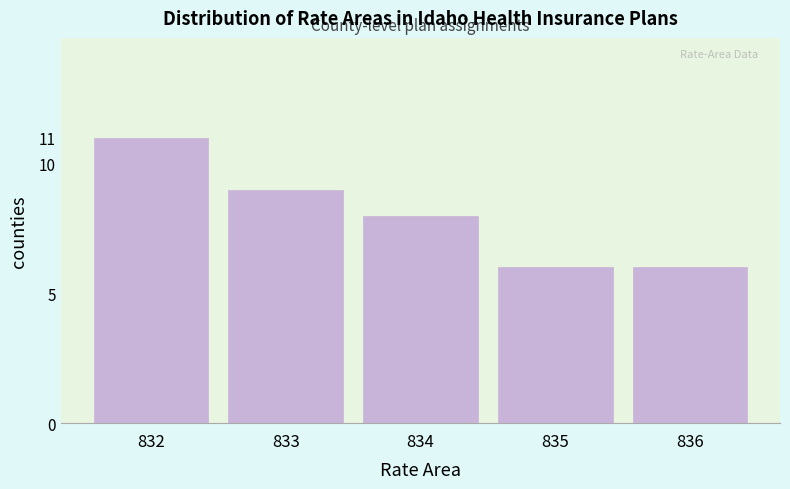

Reading left to right, transcribe all the data shown in this chart.

11	9	8	6	6